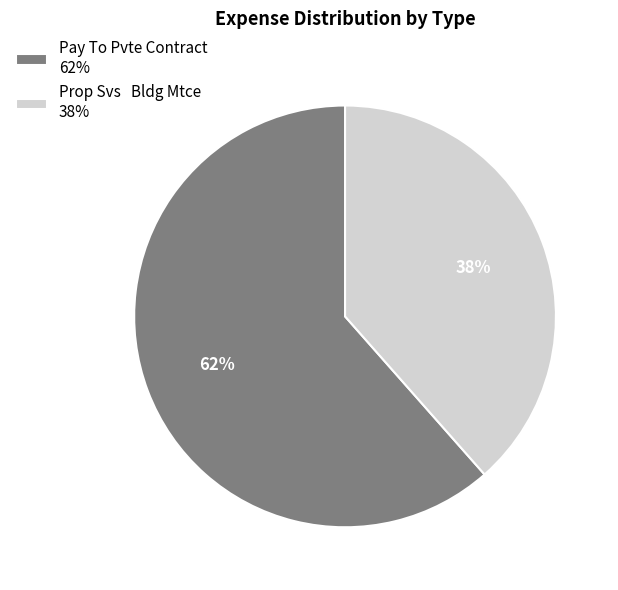

Which slice represents more than half of the pie?

Pay To Pvte Contract